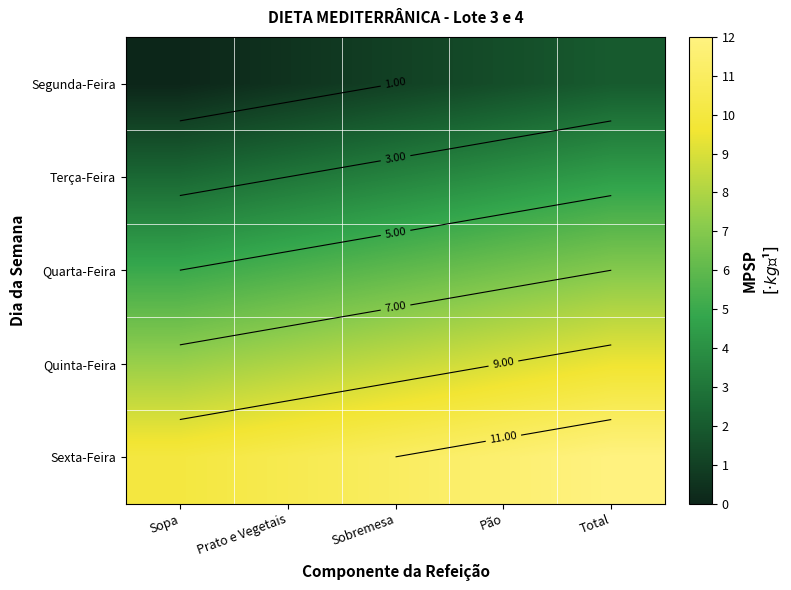

At which category is the sum across all series the highest?

Total